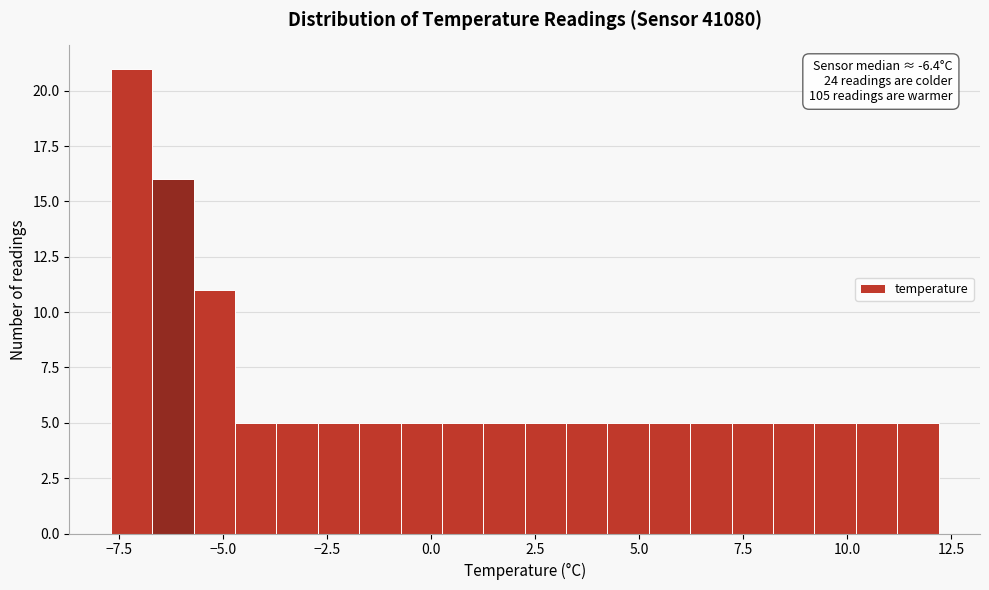

Around what value on the x-axis is the tallest bar? Give the approximate position of its centre, as read against the axis.

-7.0